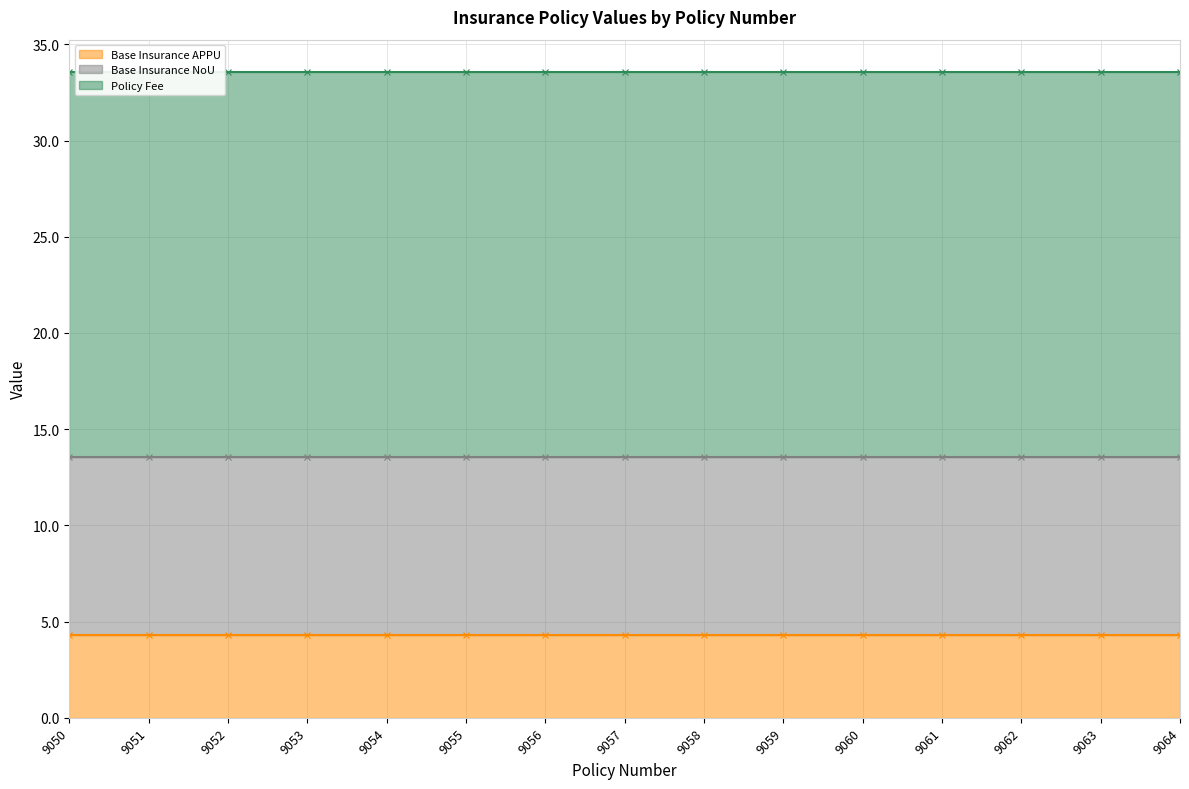

Which series has the largest total across all categories?

Policy Fee